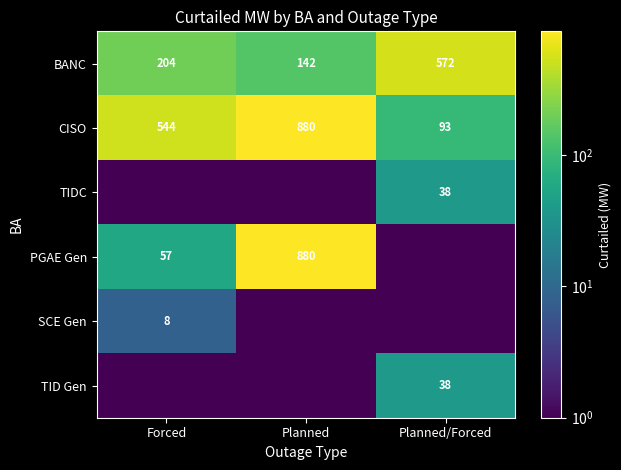

At which category is the sum across all series the highest?

Planned